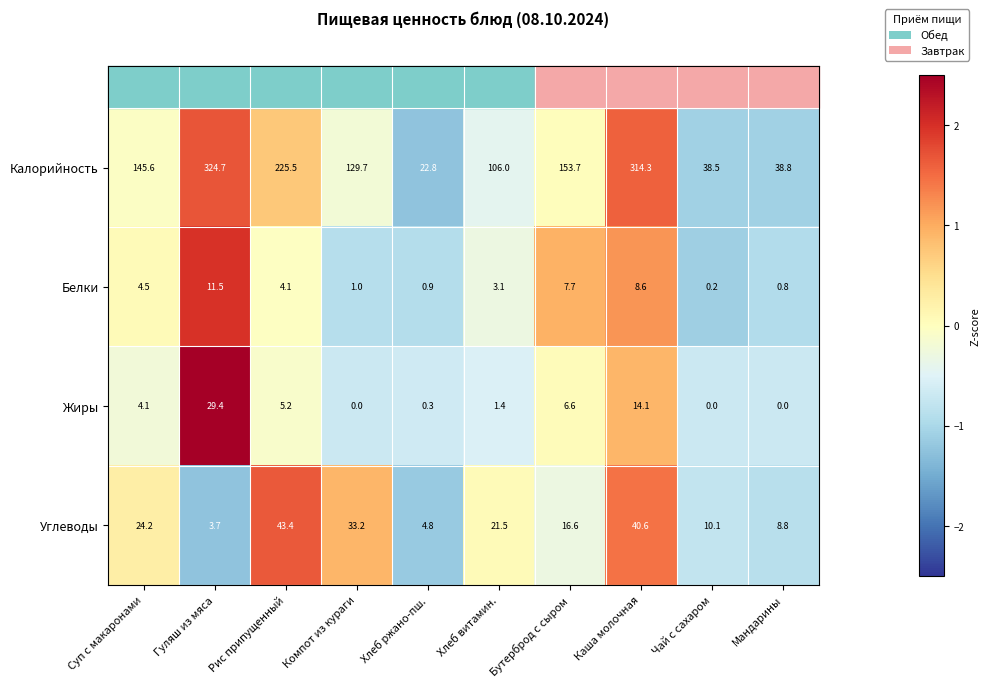

What is the total value across all series at Хлеб ржано-пш.?

28.8